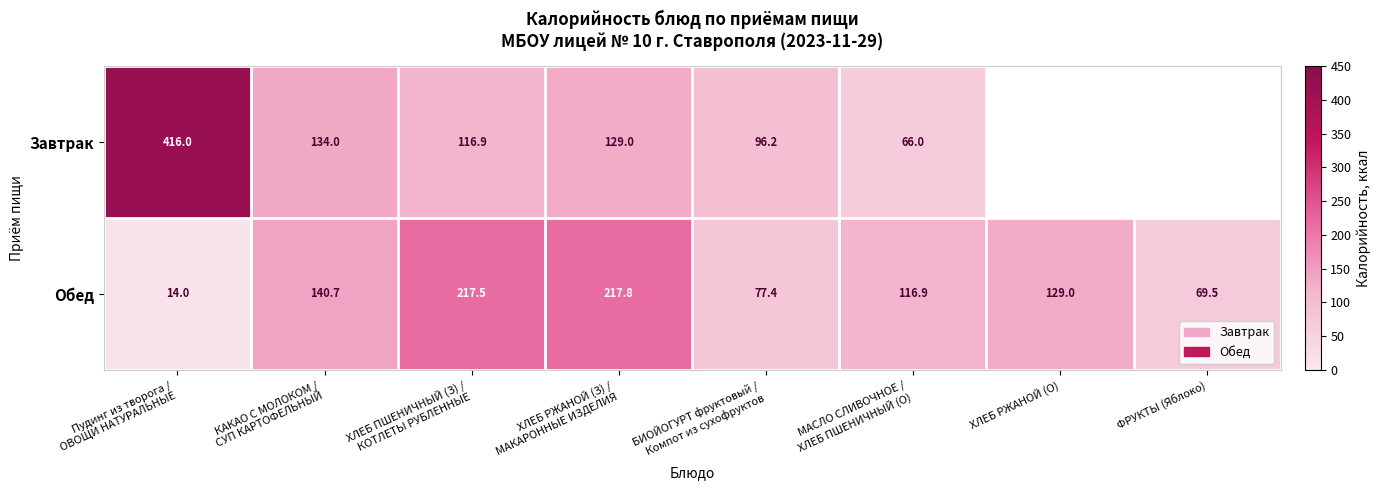

Is it true that Обед equals 69.5 at ФРУКТЫ (Яблоко)?

True